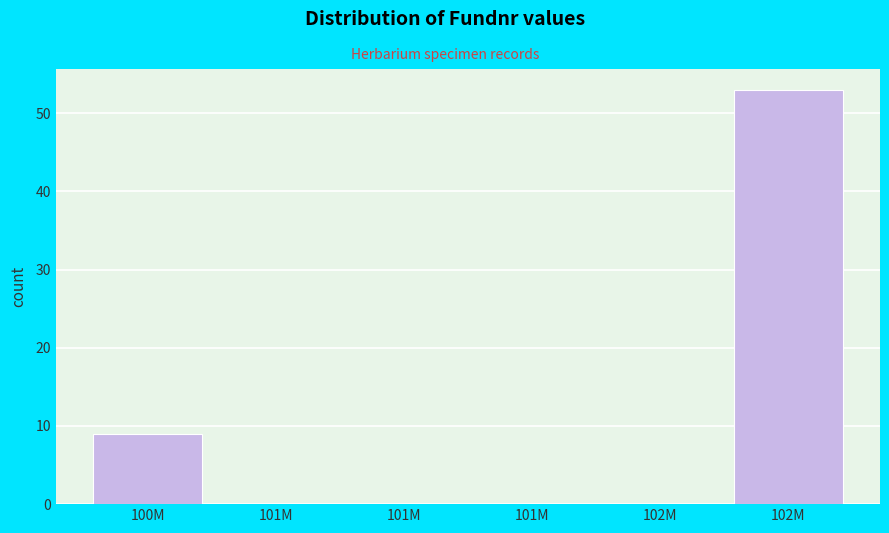

Are the bars horizontal?

No